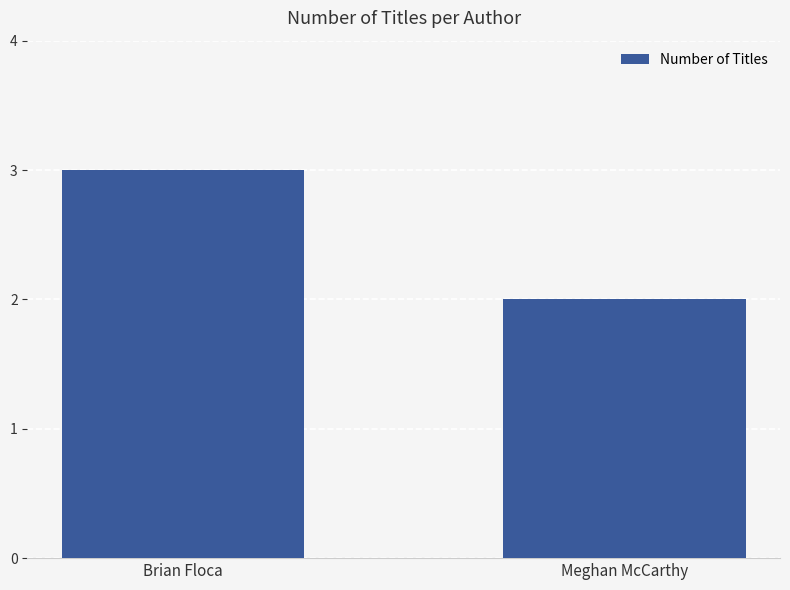

Reading right to left, list all the values displayed in this chart.

Meghan McCarthy=2	Brian Floca=3